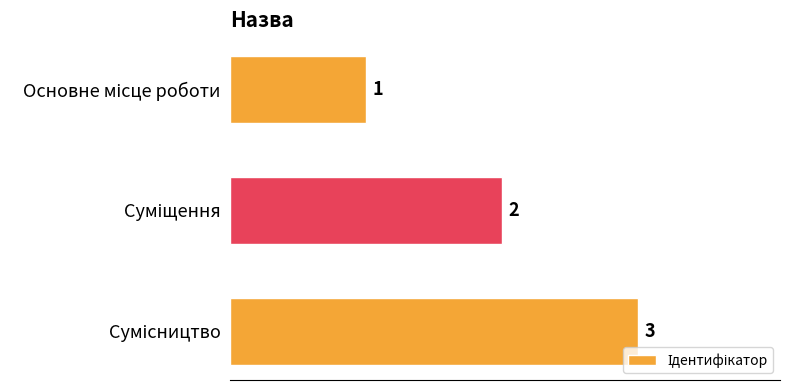

What is the value of the 3rd bar from the top?

3